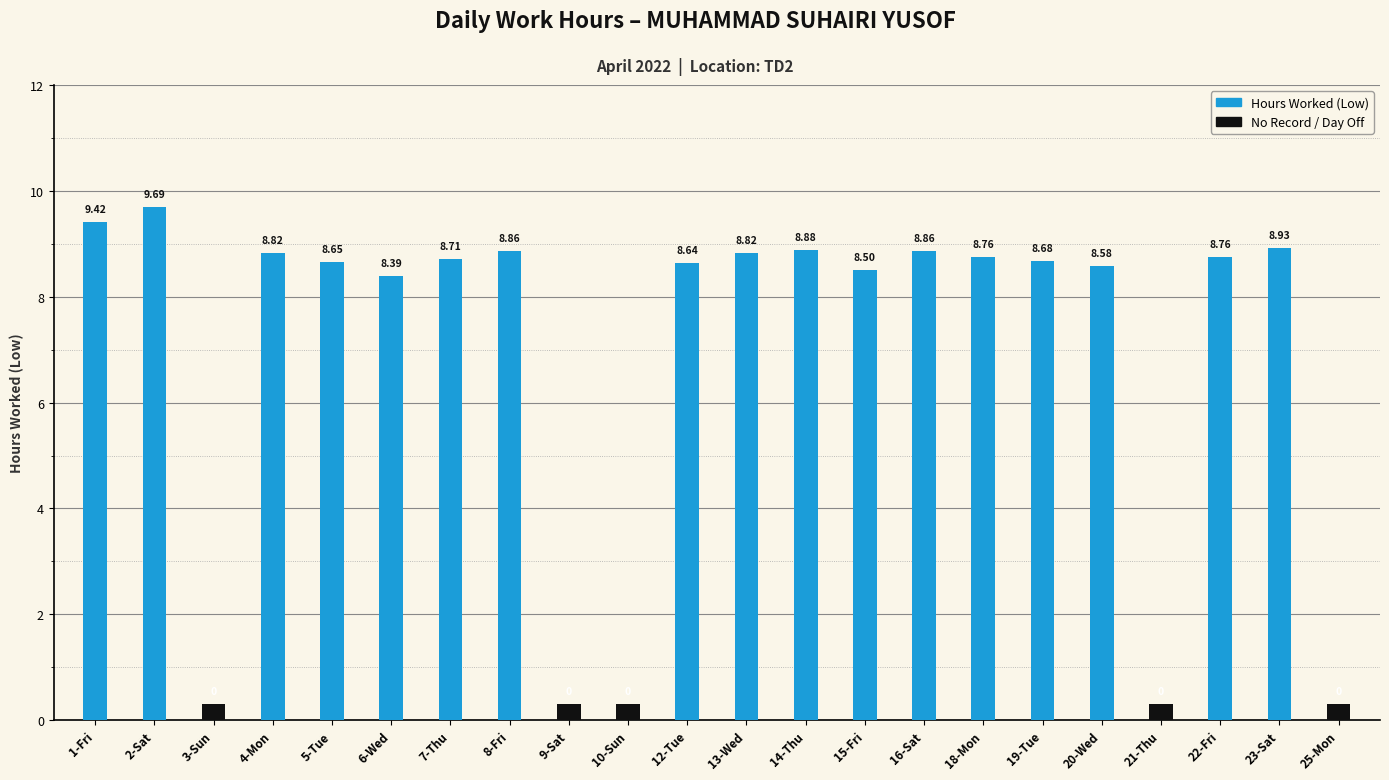

Does the chart contain any negative values?

No